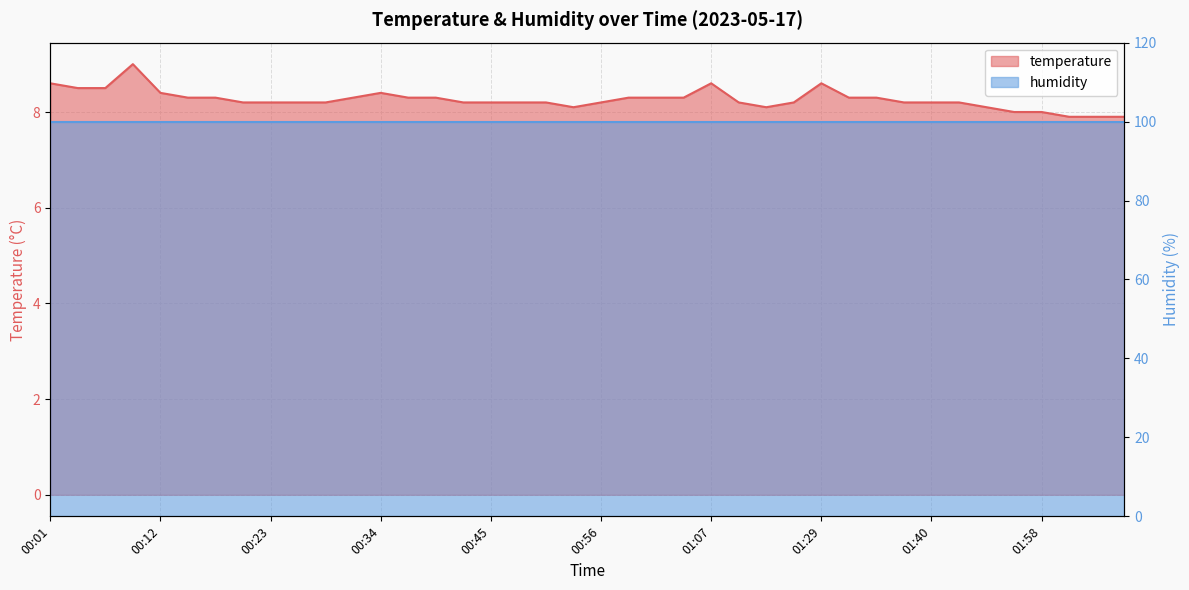

The chart shows a value of 8.2 at 00:23. True or false?

True